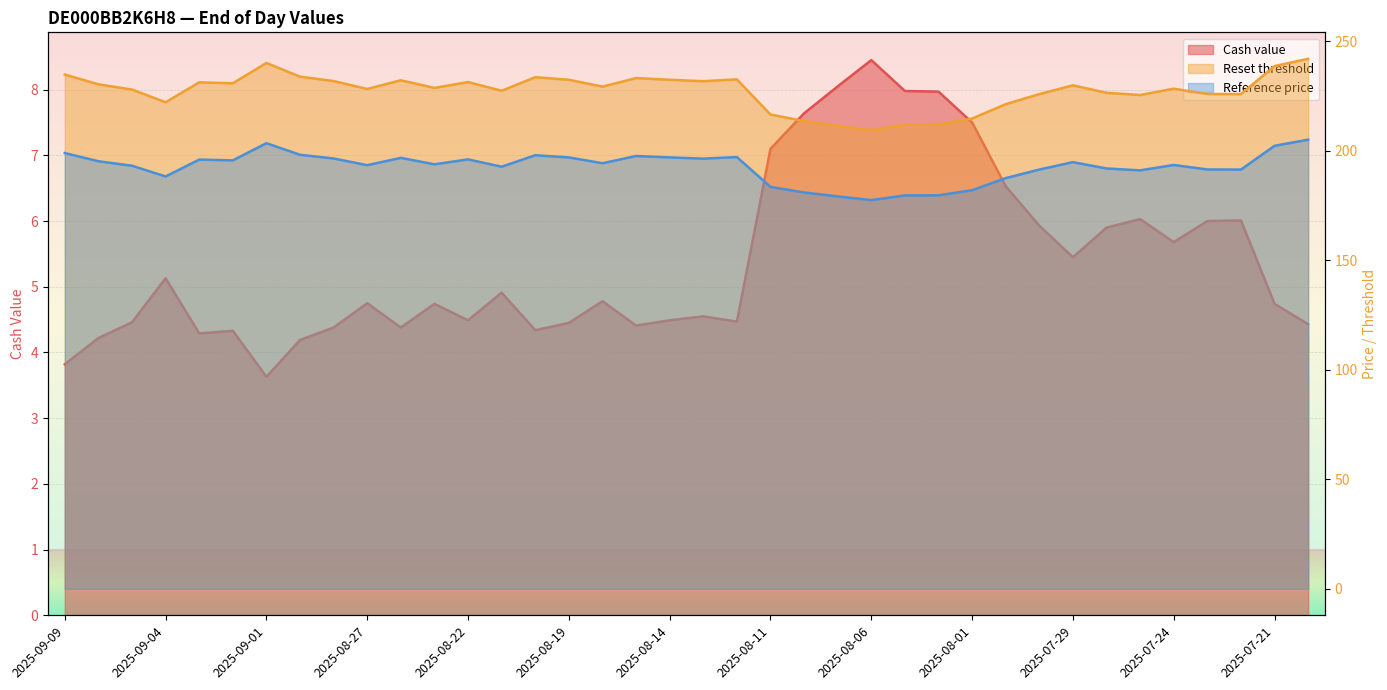

Rank the series by their average value, from highest to lowest.

Reset threshold, Reference price, Cash value